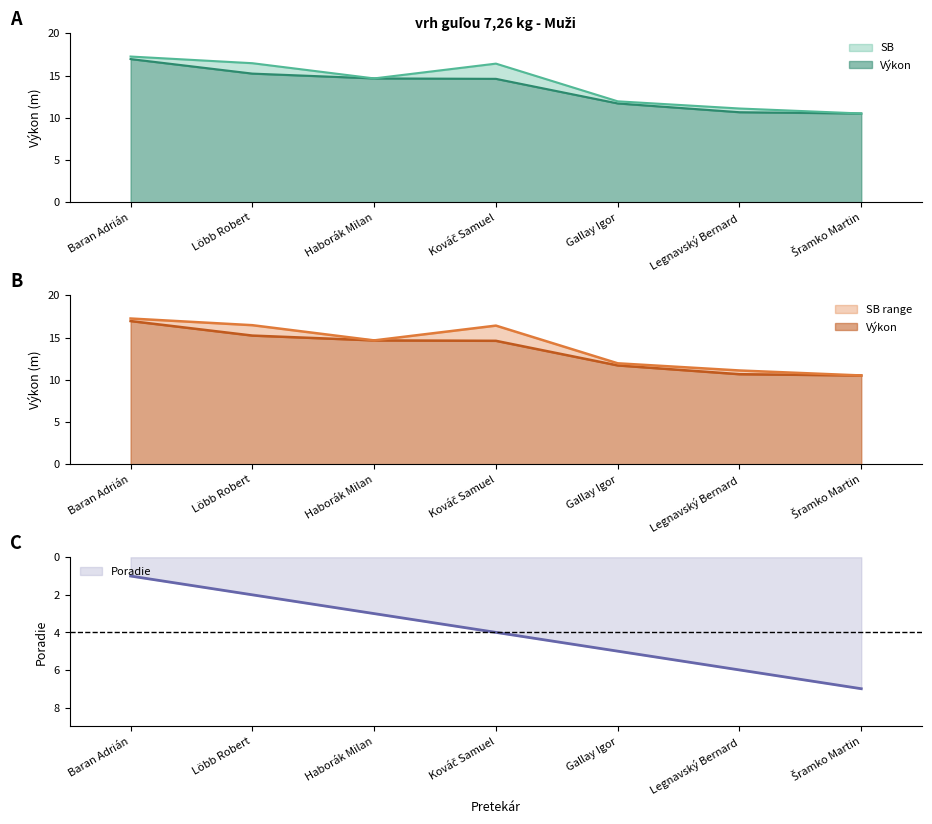

Is it true that Poradie equals 7.0 at Šramko Martin?

True